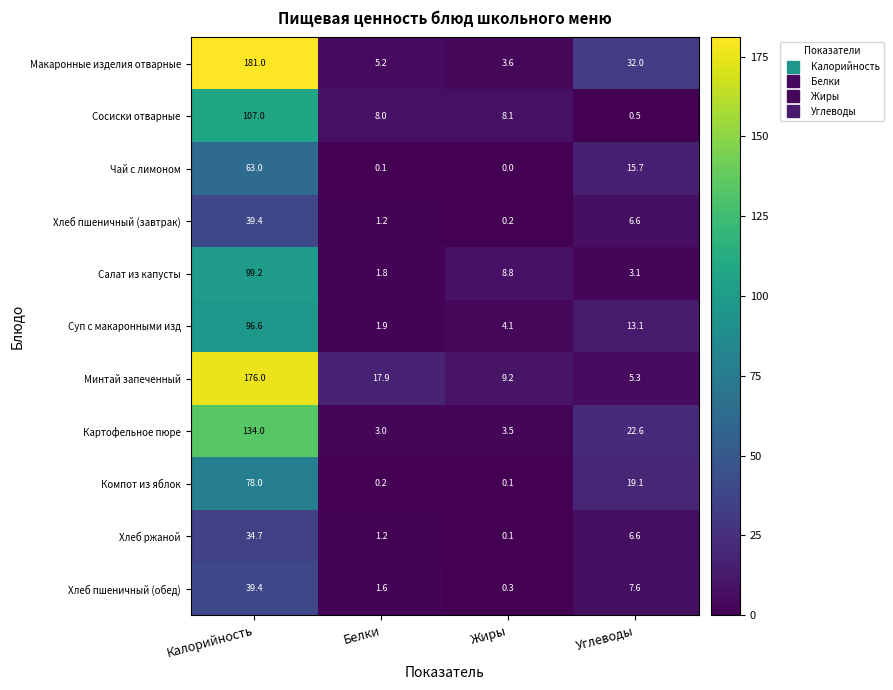

How many series are shown in this chart?

11